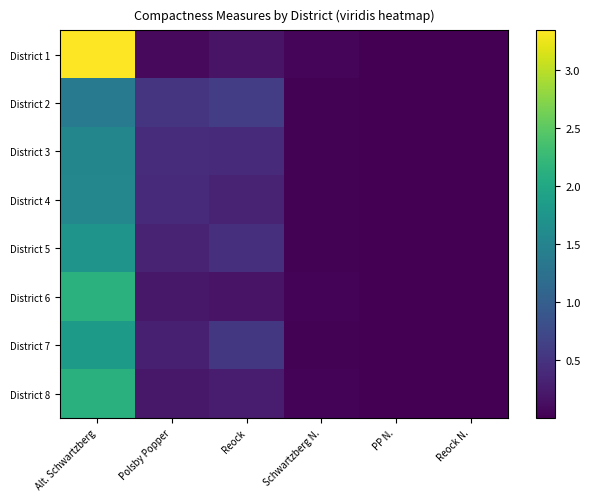

Reading right to left, extract all data points from this chart.

District 1: Reock N.=0.0	PP N.=0.0	Schwartzberg N.=0.0	Reock=0.2	Polsby Popper=0.1	Alt. Schwartzberg=3.3
District 2: Reock N.=0.0	PP N.=0.0	Schwartzberg N.=0.0	Reock=0.6	Polsby Popper=0.5	Alt. Schwartzberg=1.4
District 3: Reock N.=0.0	PP N.=0.0	Schwartzberg N.=0.0	Reock=0.4	Polsby Popper=0.4	Alt. Schwartzberg=1.5
District 4: Reock N.=0.0	PP N.=0.0	Schwartzberg N.=0.0	Reock=0.3	Polsby Popper=0.4	Alt. Schwartzberg=1.6
District 5: Reock N.=0.0	PP N.=0.0	Schwartzberg N.=0.0	Reock=0.5	Polsby Popper=0.3	Alt. Schwartzberg=1.7
District 6: Reock N.=0.0	PP N.=0.0	Schwartzberg N.=0.0	Reock=0.2	Polsby Popper=0.2	Alt. Schwartzberg=2.1
District 7: Reock N.=0.0	PP N.=0.0	Schwartzberg N.=0.0	Reock=0.5	Polsby Popper=0.3	Alt. Schwartzberg=1.8
District 8: Reock N.=0.0	PP N.=0.0	Schwartzberg N.=0.0	Reock=0.3	Polsby Popper=0.2	Alt. Schwartzberg=2.1